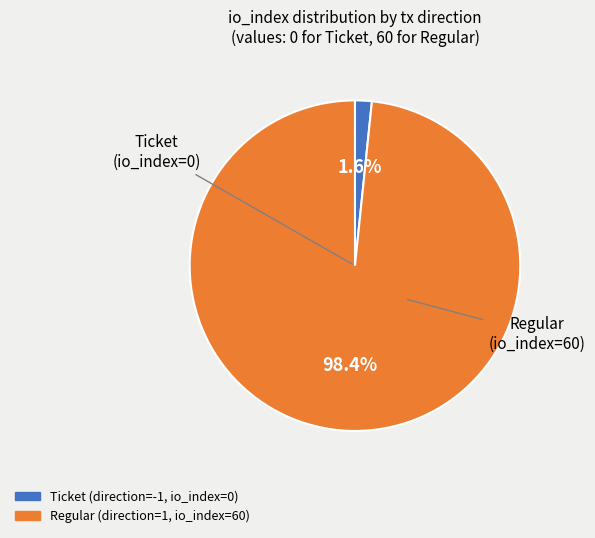

Does any single category account for the majority?

Yes